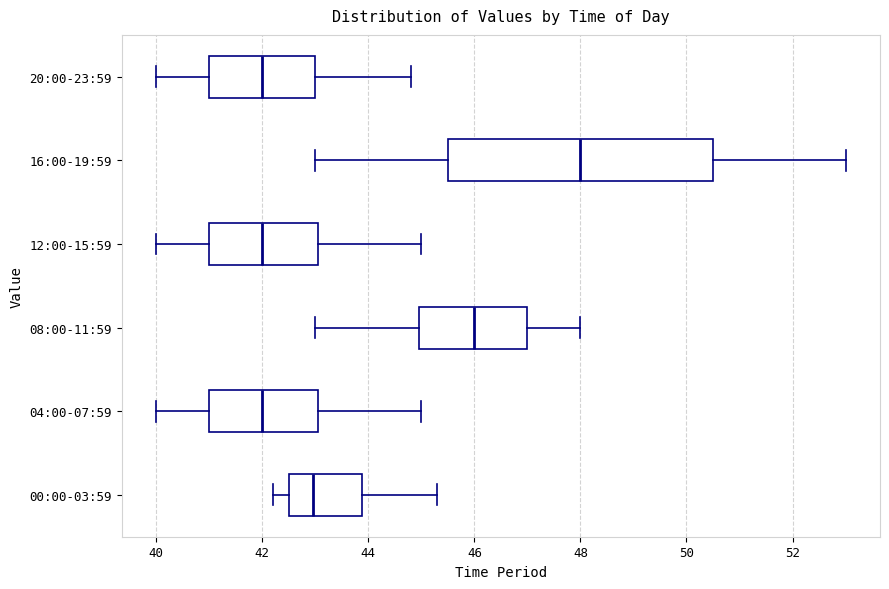

Which box is the widest, from its left edge to its right edge?

16:00-19:59